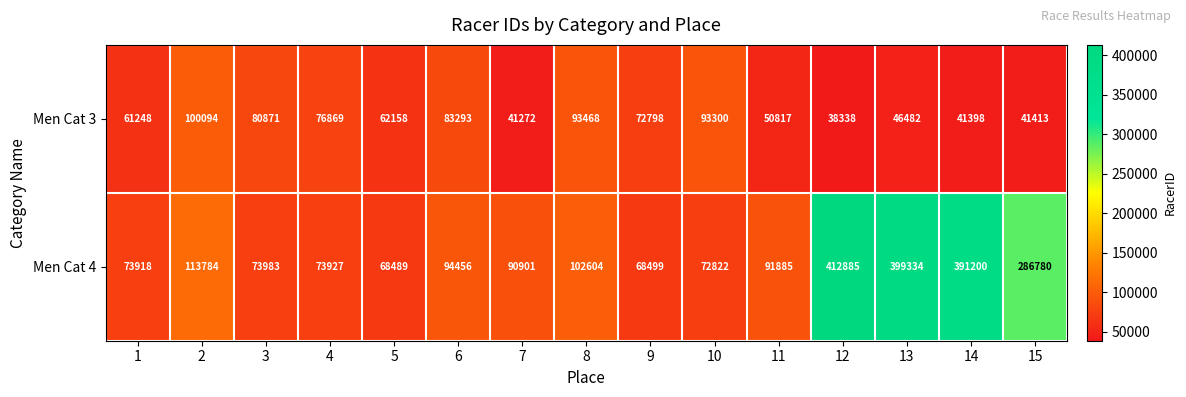

The value of Men Cat 3 at 12 is 18112. True or false?

False